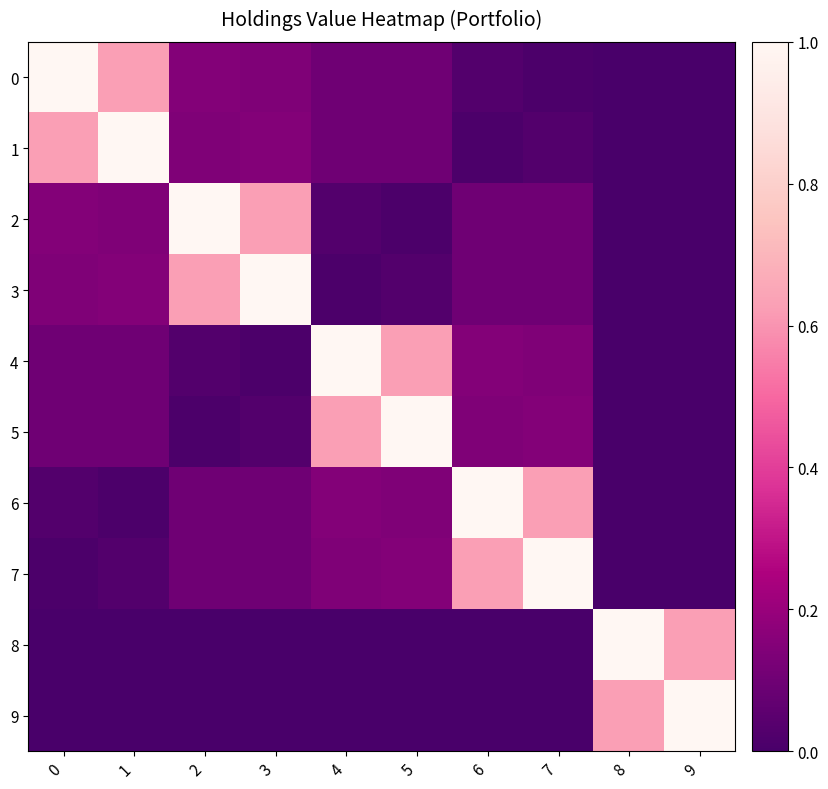

Reading left to right, transcribe all the data shown in this chart.

0: 0=1.0	1=0.6	2=0.2	3=0.1	4=0.1	5=0.1	6=0.0	7=0.0	8=0.0	9=0.0
1: 0=0.6	1=1.0	2=0.1	3=0.2	4=0.1	5=0.1	6=0.0	7=0.0	8=0.0	9=0.0
2: 0=0.2	1=0.1	2=1.0	3=0.6	4=0.0	5=0.0	6=0.1	7=0.1	8=0.0	9=0.0
3: 0=0.1	1=0.2	2=0.6	3=1.0	4=0.0	5=0.0	6=0.1	7=0.1	8=0.0	9=0.0
4: 0=0.1	1=0.1	2=0.0	3=0.0	4=1.0	5=0.6	6=0.2	7=0.1	8=0.0	9=0.0
5: 0=0.1	1=0.1	2=0.0	3=0.0	4=0.6	5=1.0	6=0.1	7=0.2	8=0.0	9=0.0
6: 0=0.0	1=0.0	2=0.1	3=0.1	4=0.2	5=0.1	6=1.0	7=0.6	8=0.0	9=0.0
7: 0=0.0	1=0.0	2=0.1	3=0.1	4=0.1	5=0.2	6=0.6	7=1.0	8=0.0	9=0.0
8: 0=0.0	1=0.0	2=0.0	3=0.0	4=0.0	5=0.0	6=0.0	7=0.0	8=1.0	9=0.6
9: 0=0.0	1=0.0	2=0.0	3=0.0	4=0.0	5=0.0	6=0.0	7=0.0	8=0.6	9=1.0